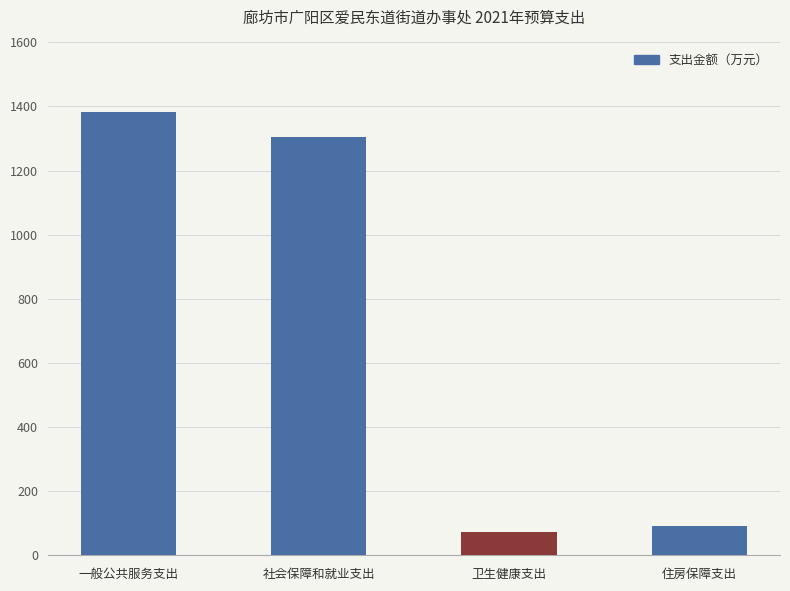

Does the chart contain stacked bars?

No